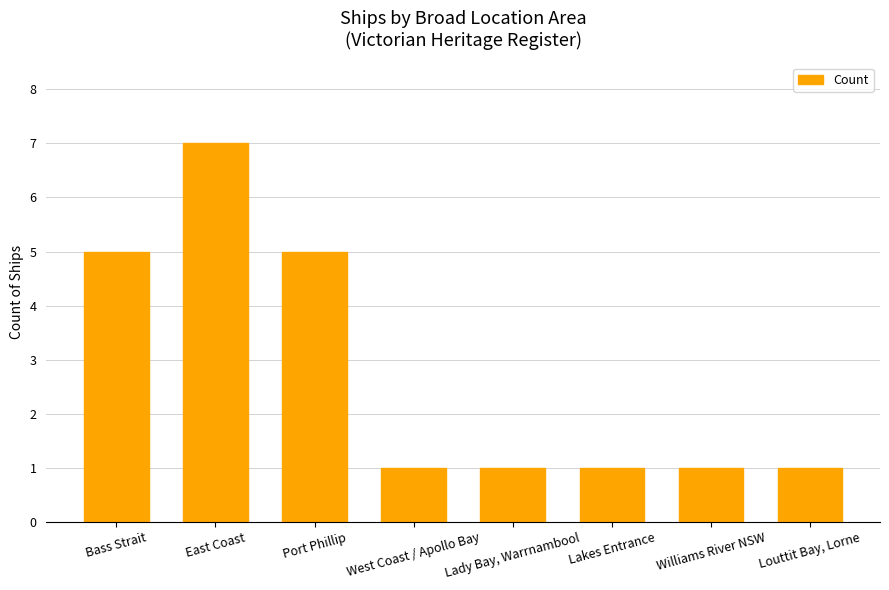

How many distinct data groups are displayed?

1